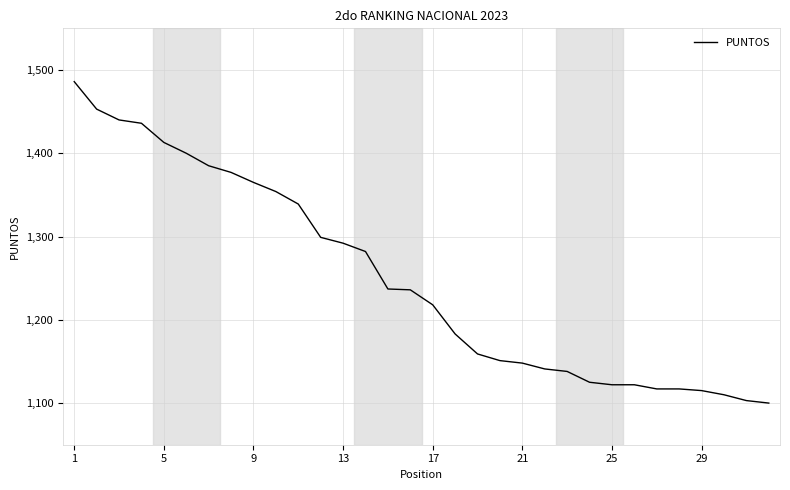

What is the smallest value displayed?

1100